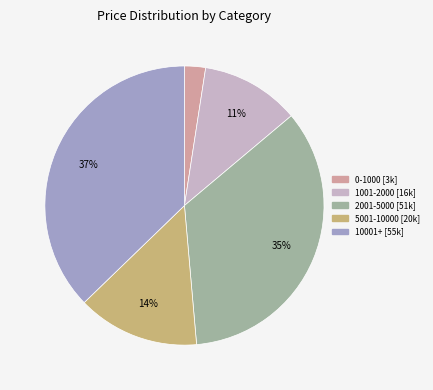

To the nearest percent, what is the difference between the largest and smallest slice percentages?

35%